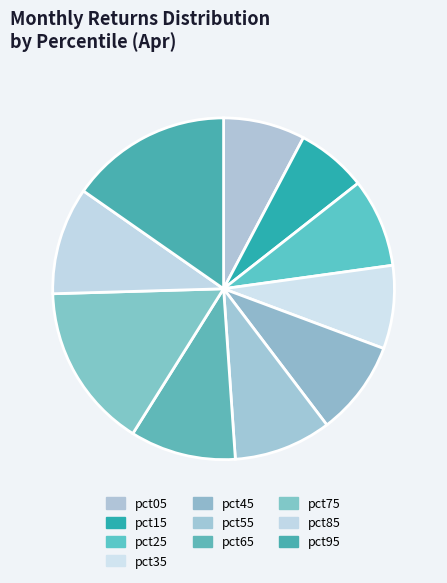

Is the sum of pct35 and pct25 greater than half?

No